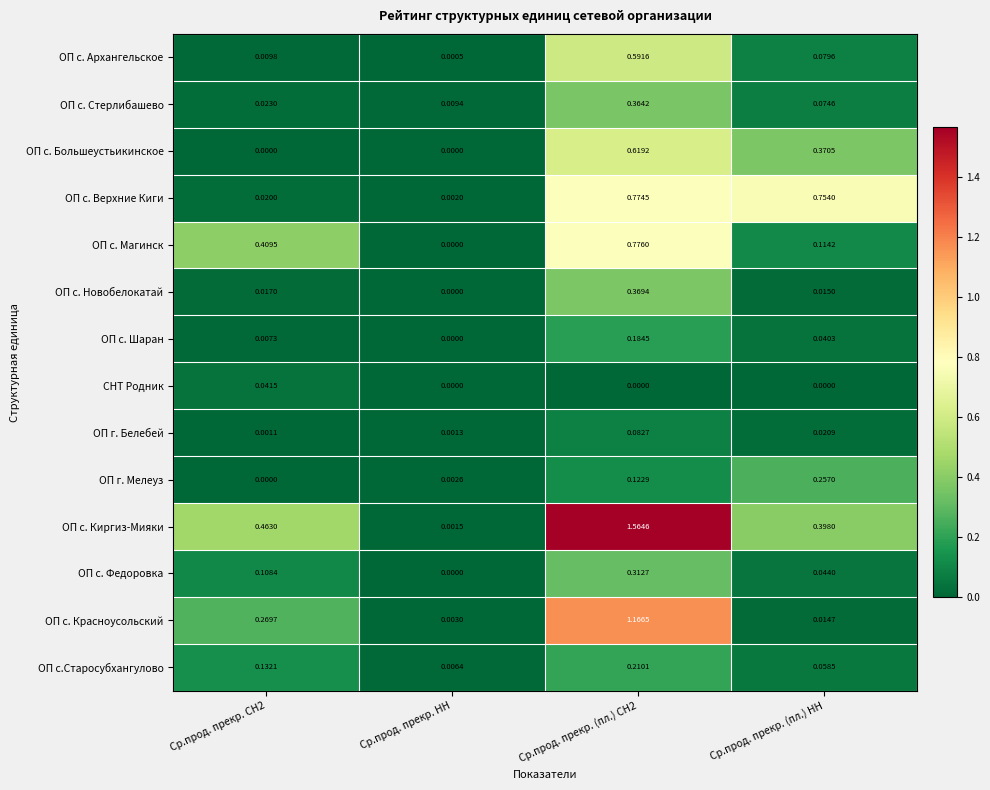

Which series has the largest total across all categories?

ОП с. Киргиз-Мияки